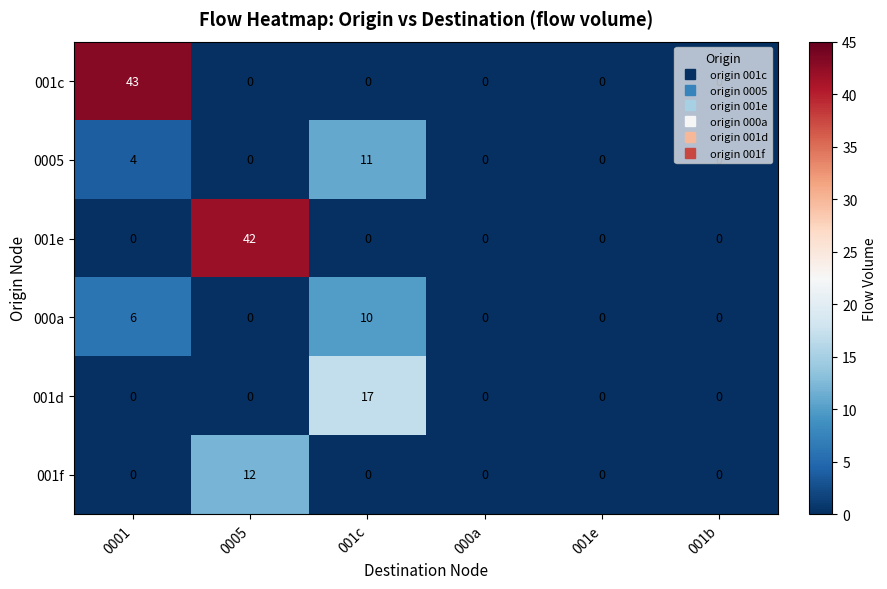

Is it true that 001f equals 12 at 0005?

True